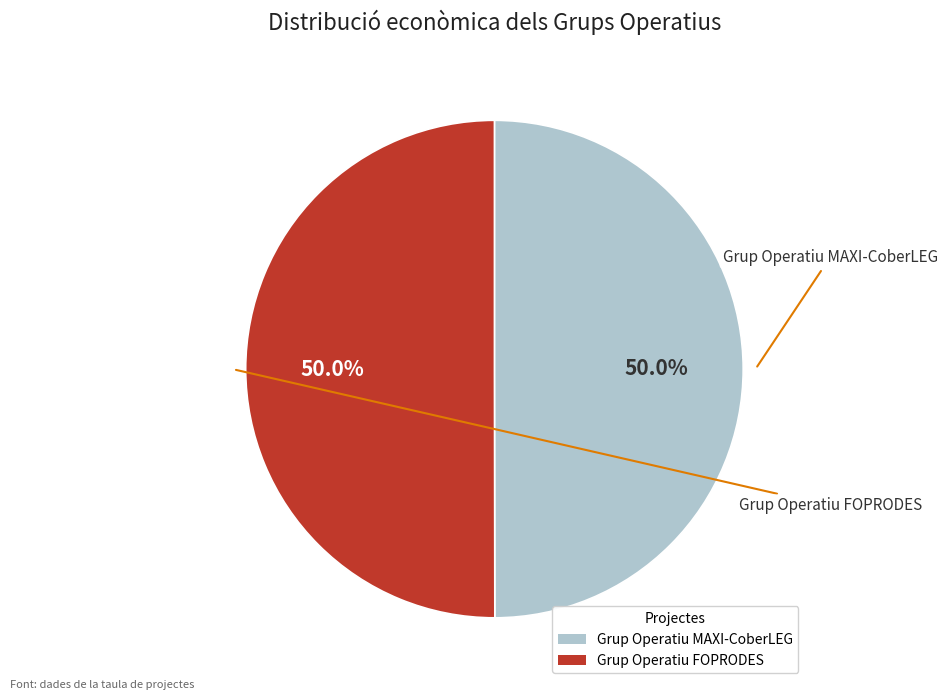

The Grup Operatiu FOPRODES slice represents 64% of the pie. True or false?

False